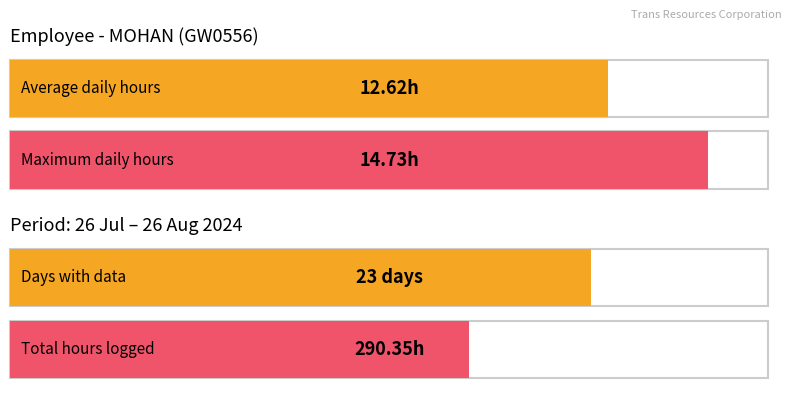

Does the chart contain any negative values?

No